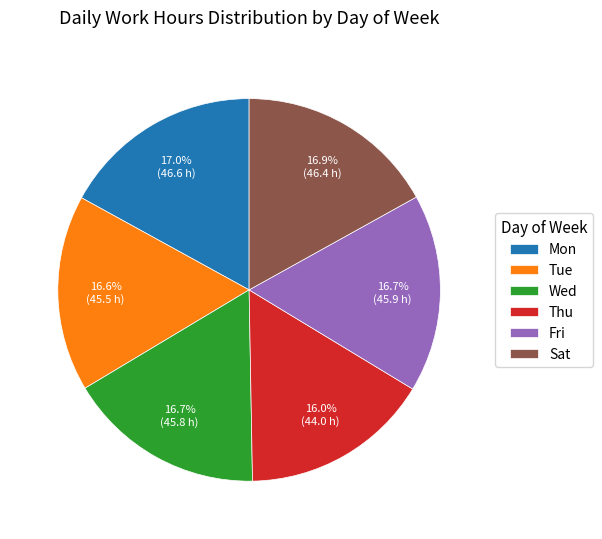

What is the smallest slice in the pie chart?

Thu